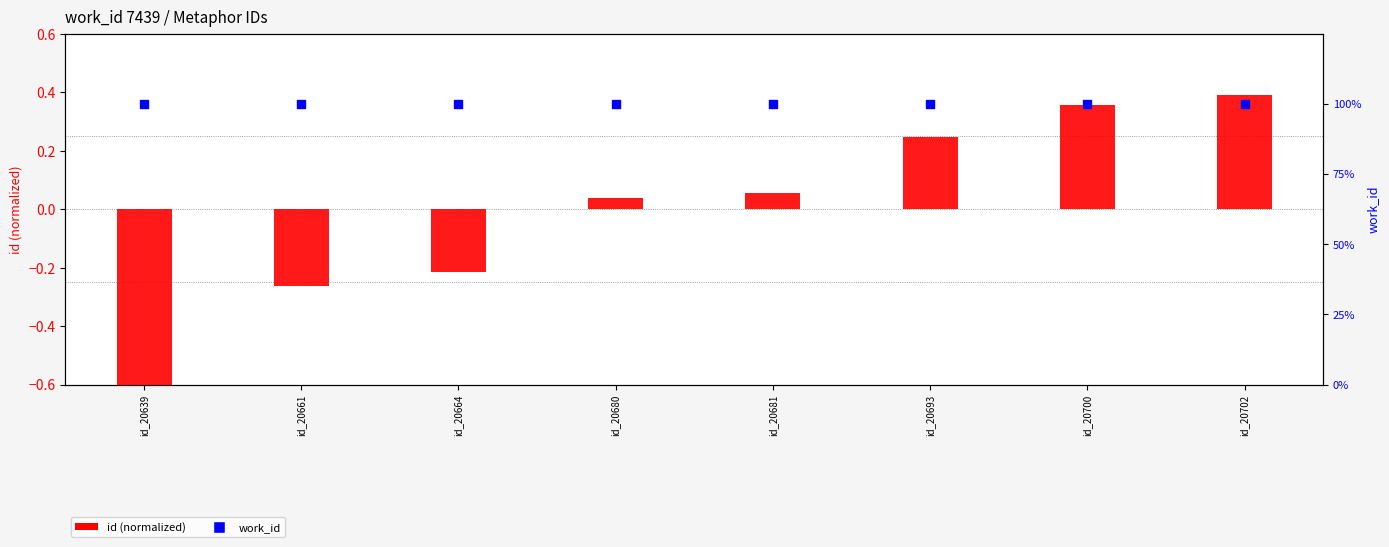

Is the value of work_id at id_20680 greater than the value of id (normalized) at id_20680?

Yes